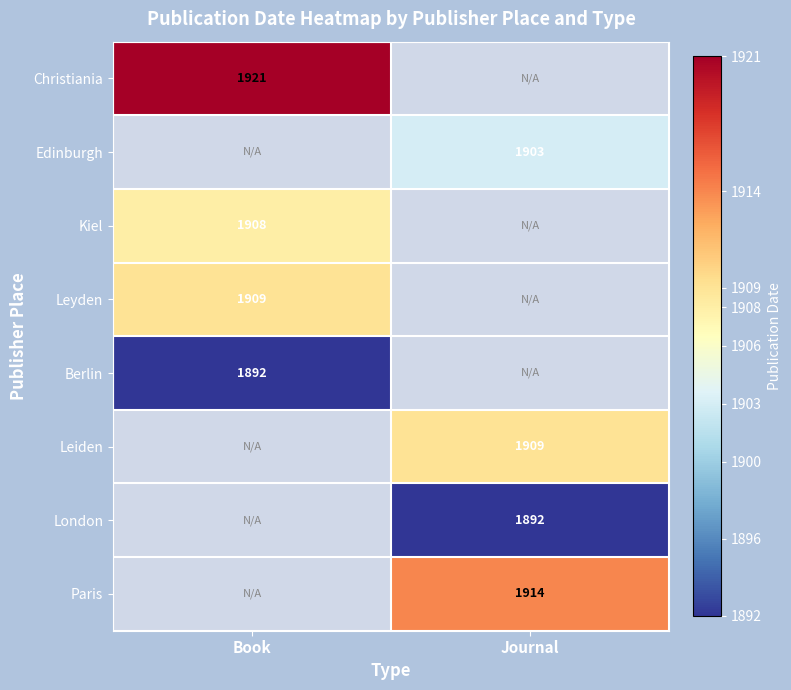

The Christiania series shows 1921 at Book. True or false?

True